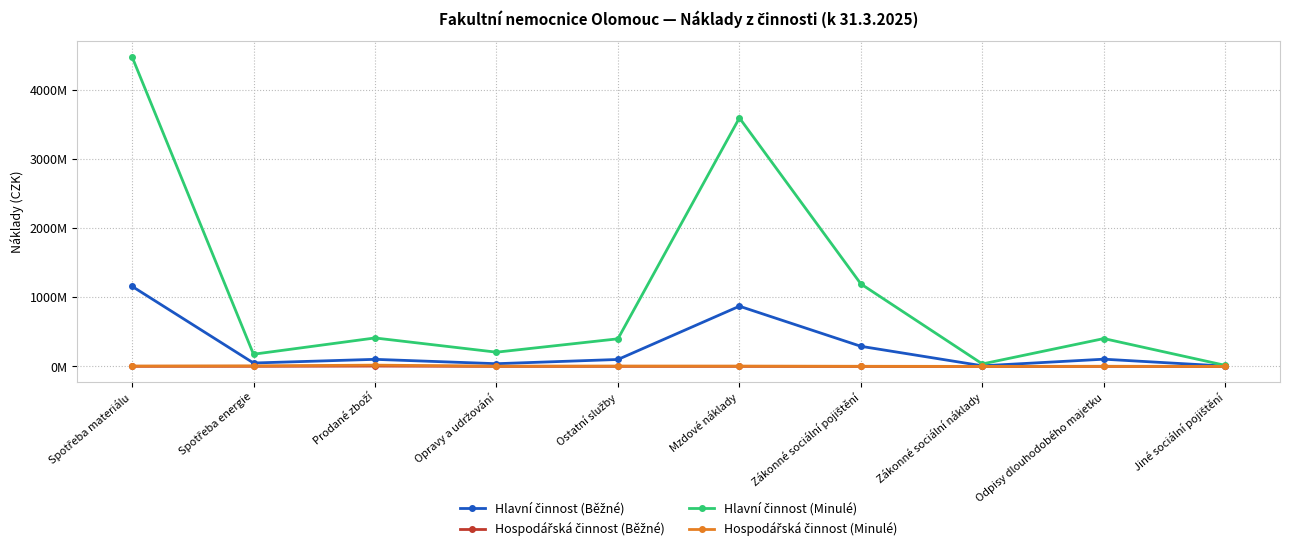

Does the chart have visible grid lines?

Yes